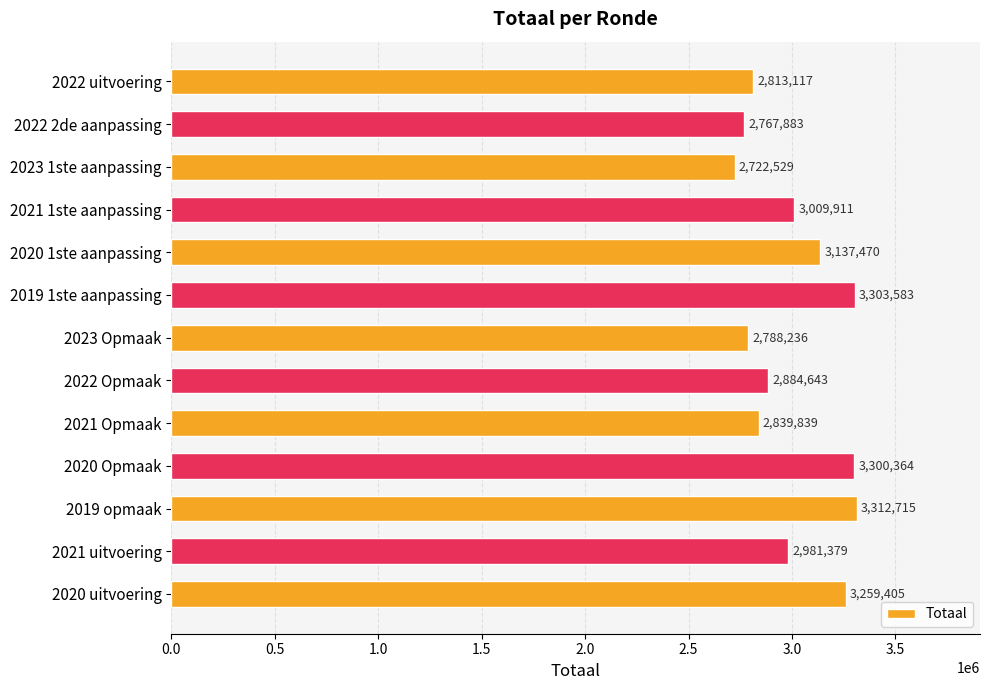

How many series are shown in this chart?

1